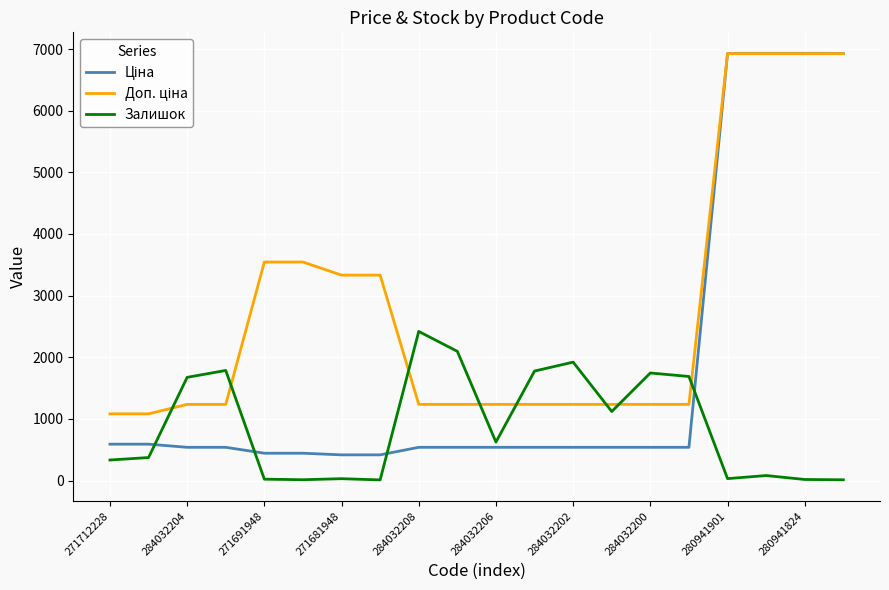

What is the highest value of the Залишок series?

2419.0